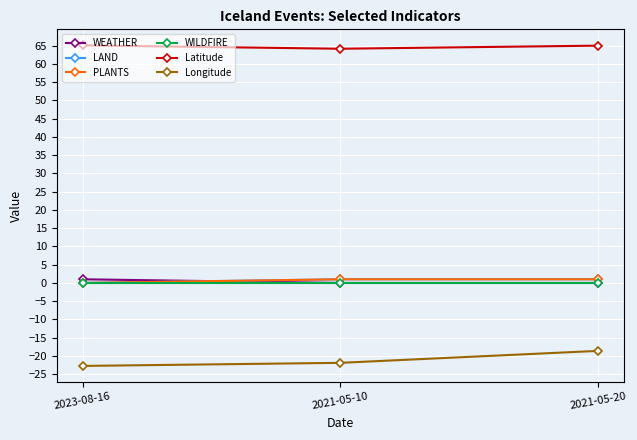

What is the sum of all Longitude values?

-63.2